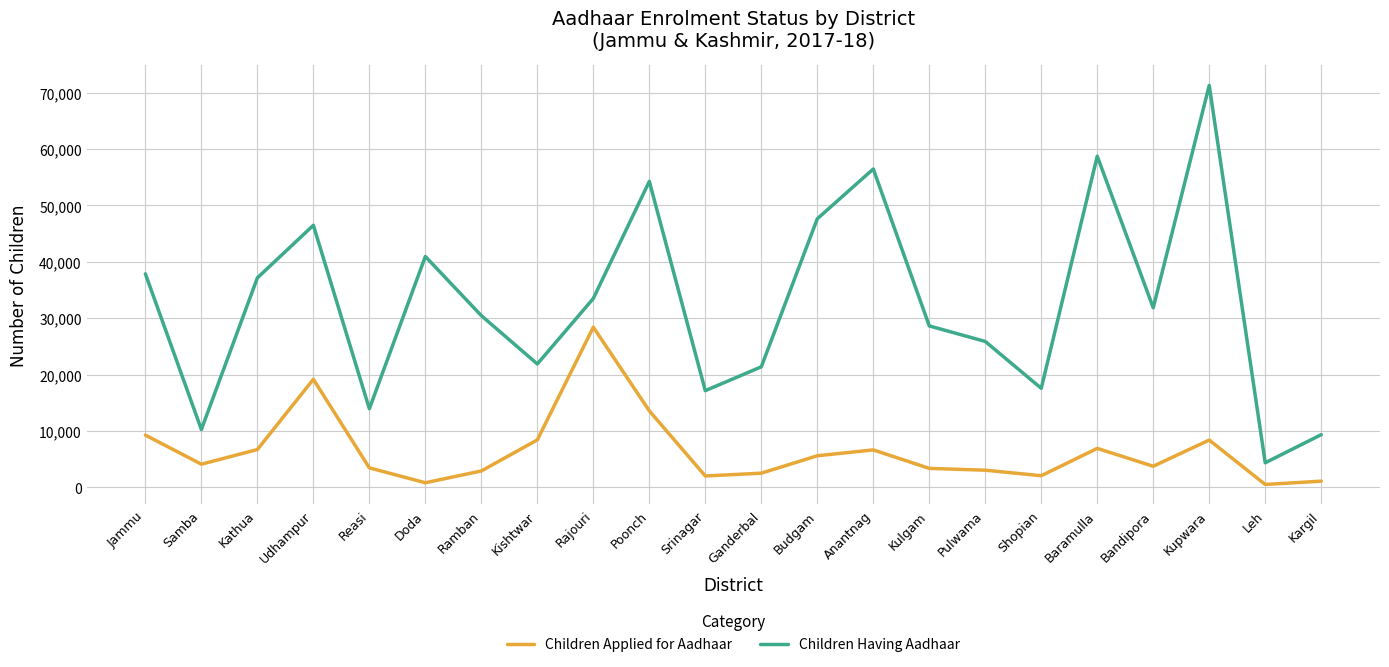

Is this an area chart (filled region under the line)?

No